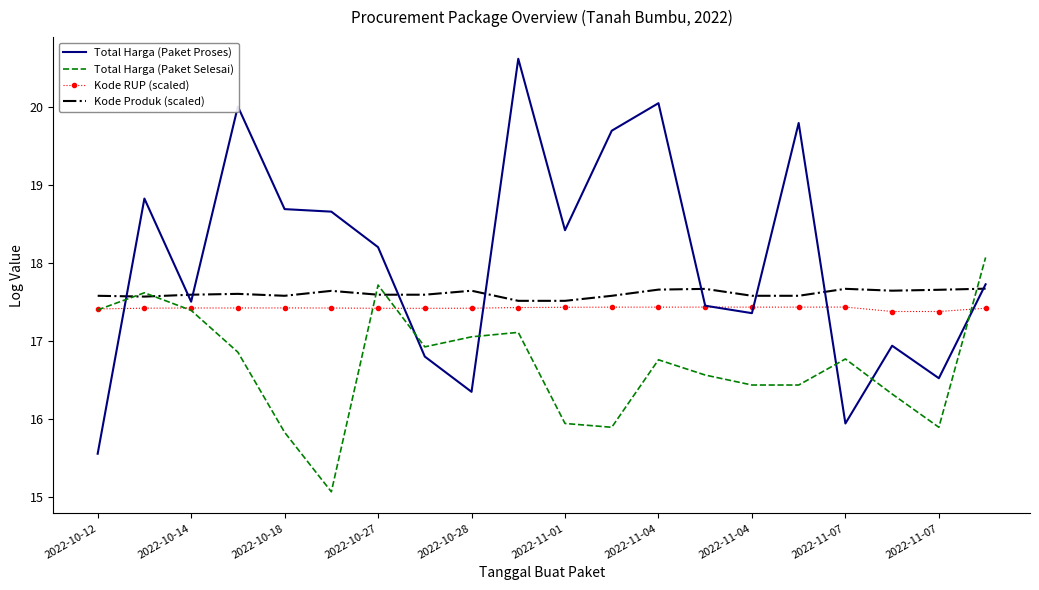

Which series has the largest total across all categories?

Total Harga (Paket Proses)